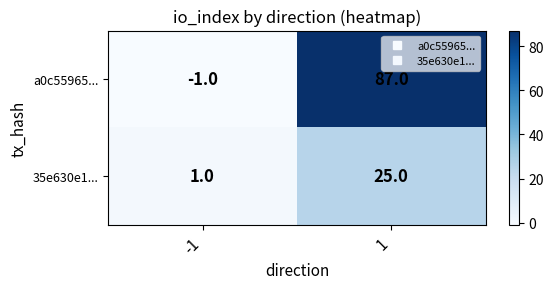

The 35e630e1... series shows 13 at 1. True or false?

False